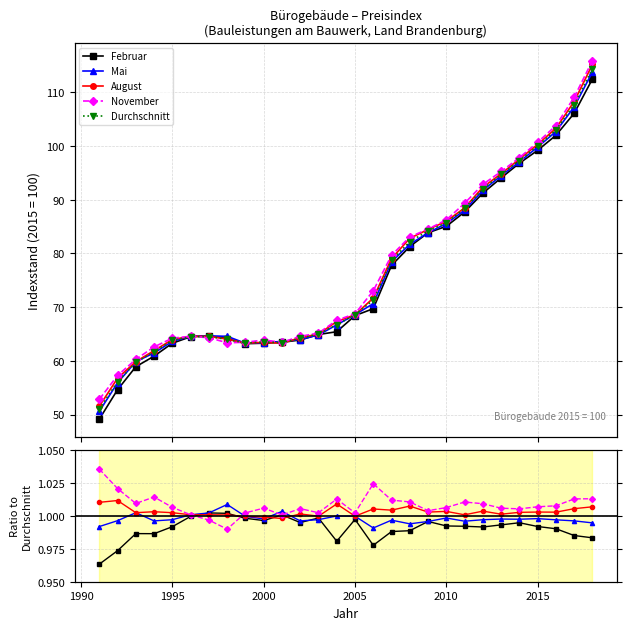

How many series are shown in this chart?

5